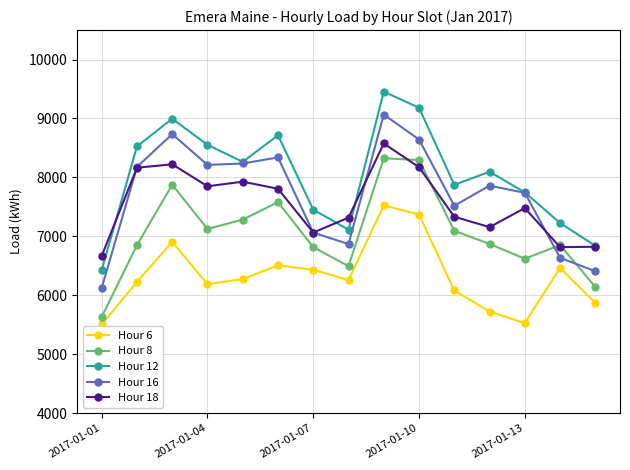

What is the smallest value displayed?

5505